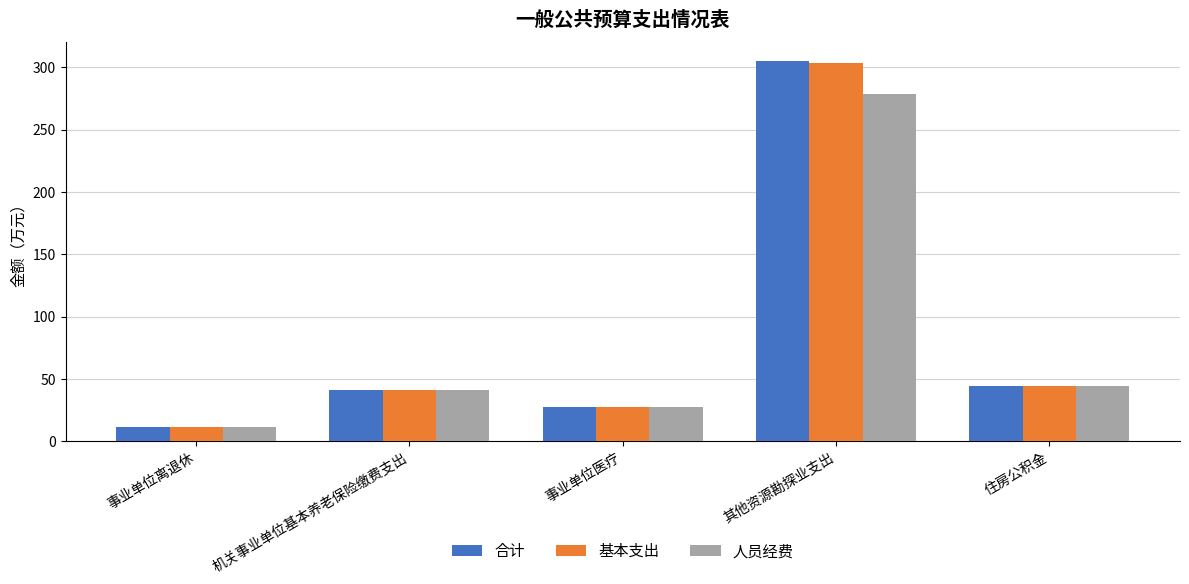

How many bars are there in each group?

3